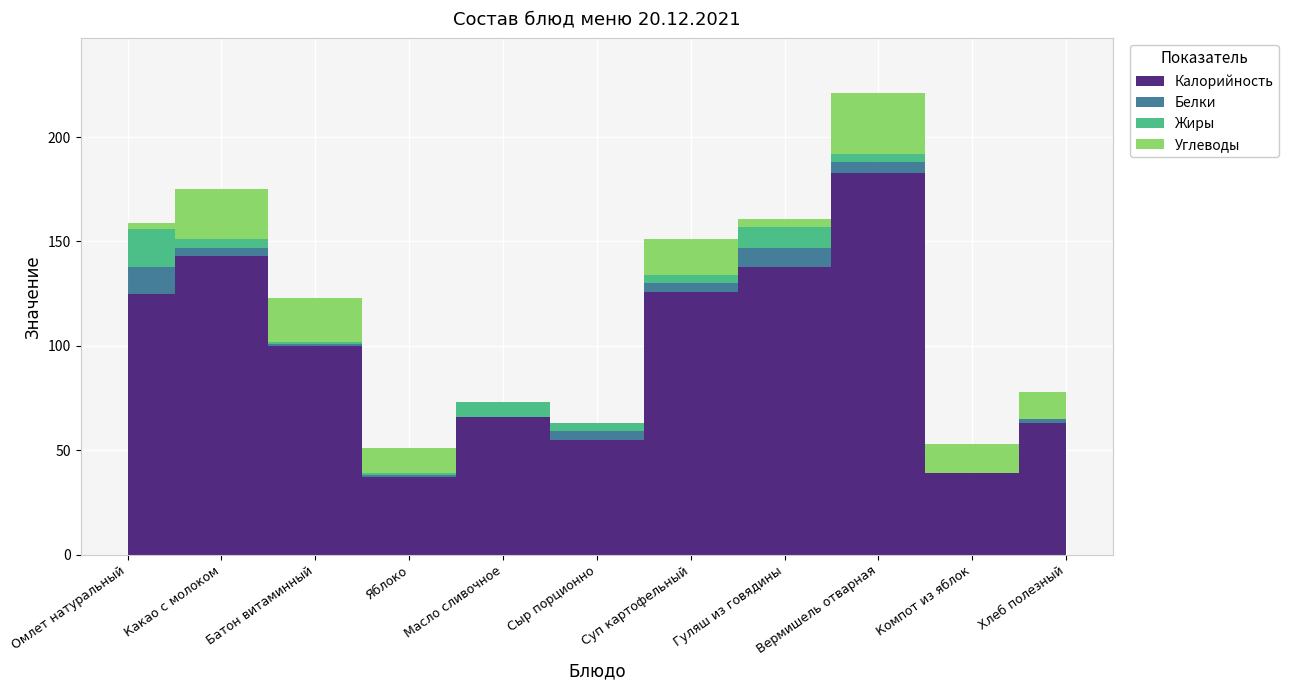

What is the value of the Жиры point at the 4th from the left?

1